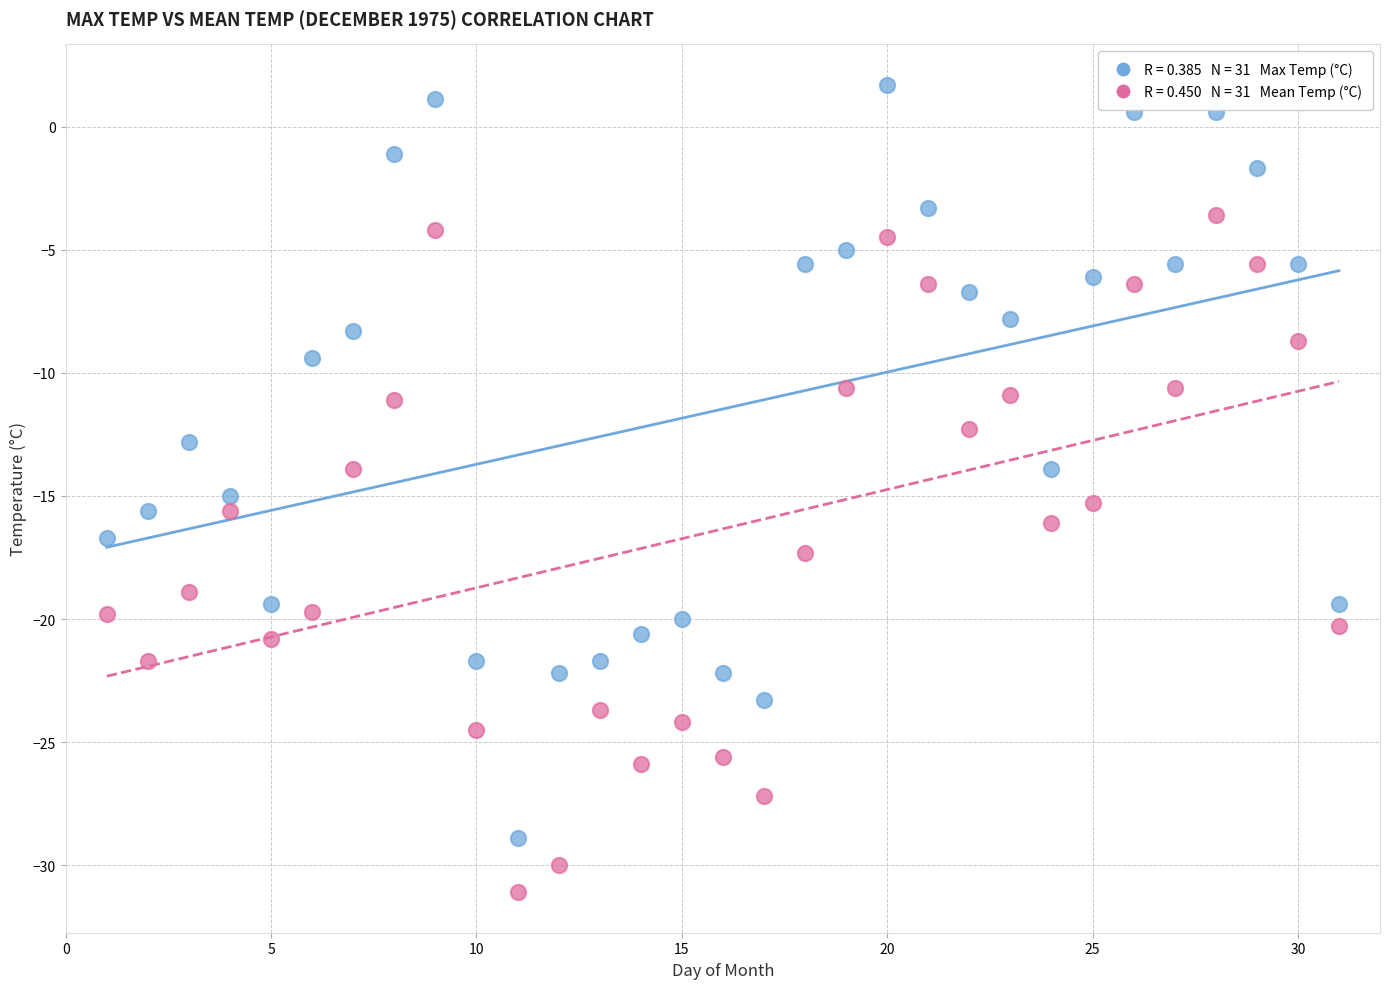

Across all data points, what is the range of Y values (max minus min)?

32.8